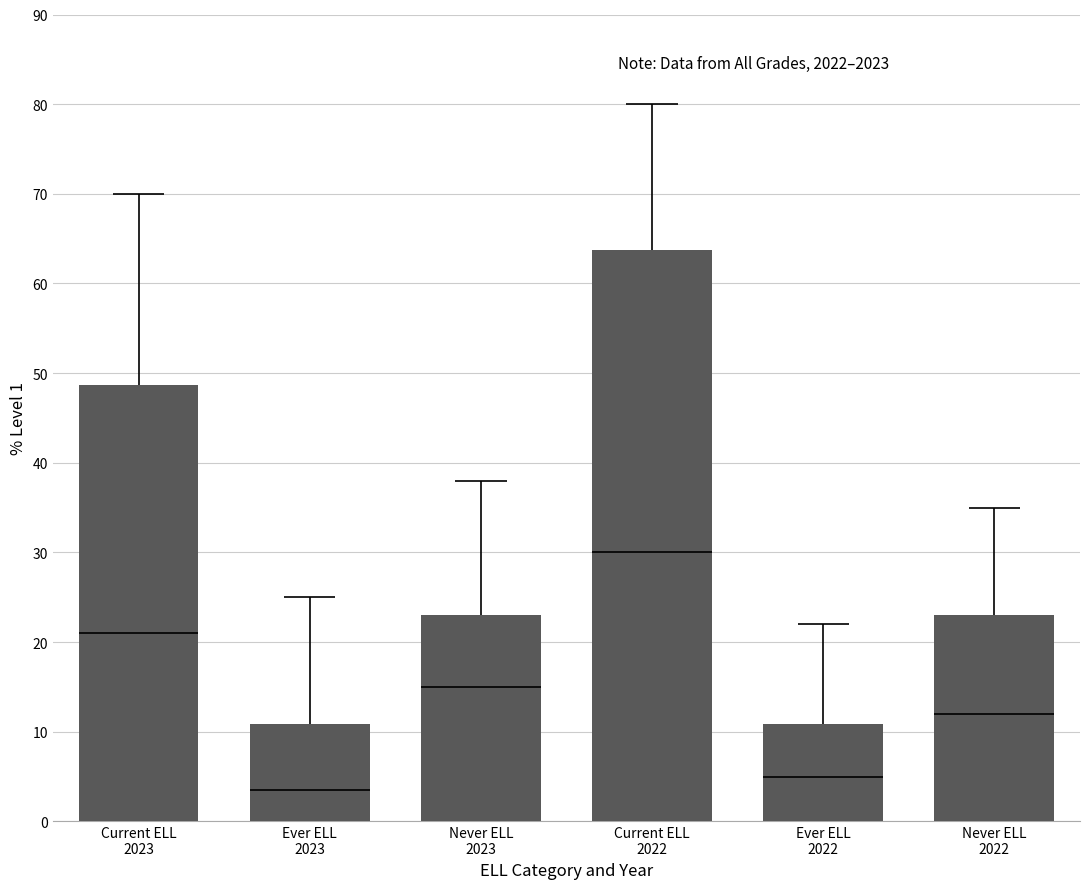

Reading left to right, transcribe all the data shown in this chart.

Current ELL
2023=48.7	Ever ELL
2023=10.9	Never ELL
2023=23.0	Current ELL
2022=63.7	Ever ELL
2022=10.9	Never ELL
2022=23.0